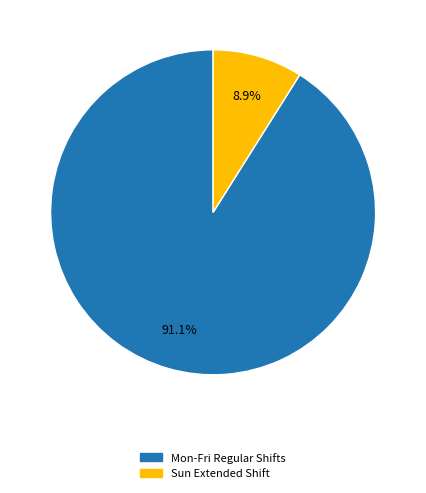

Which has a higher value, Mon-Fri Regular Shifts or Sun Extended Shift?

Mon-Fri Regular Shifts